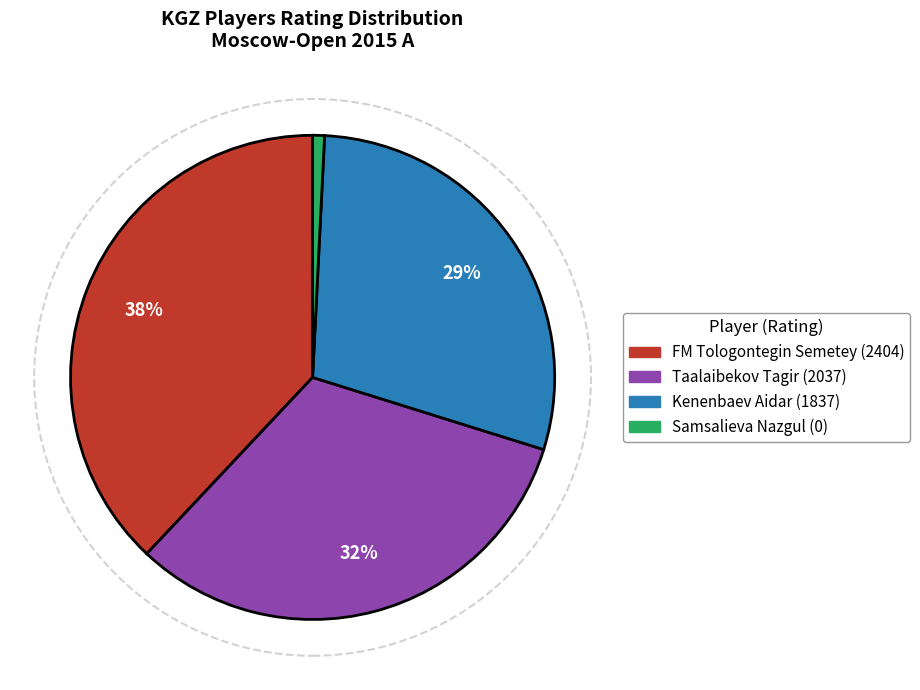

To the nearest percent, what percentage of the pie is Kenenbaev Aidar?

29%